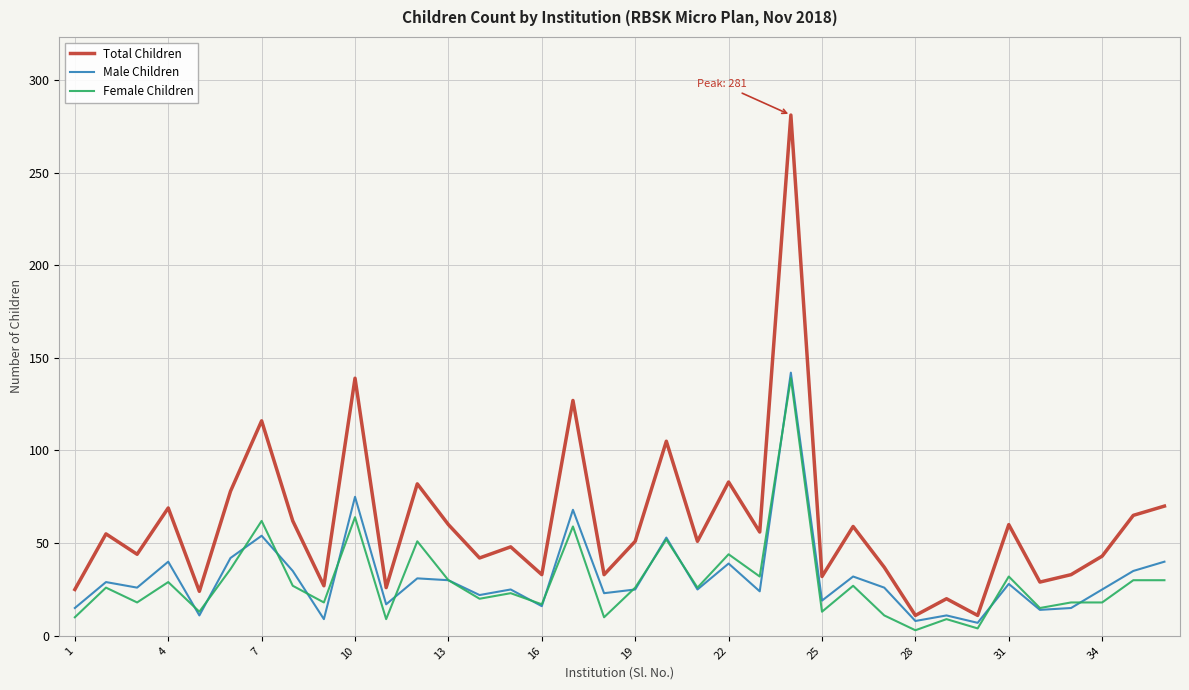

Which series has the largest total across all categories?

Total Children